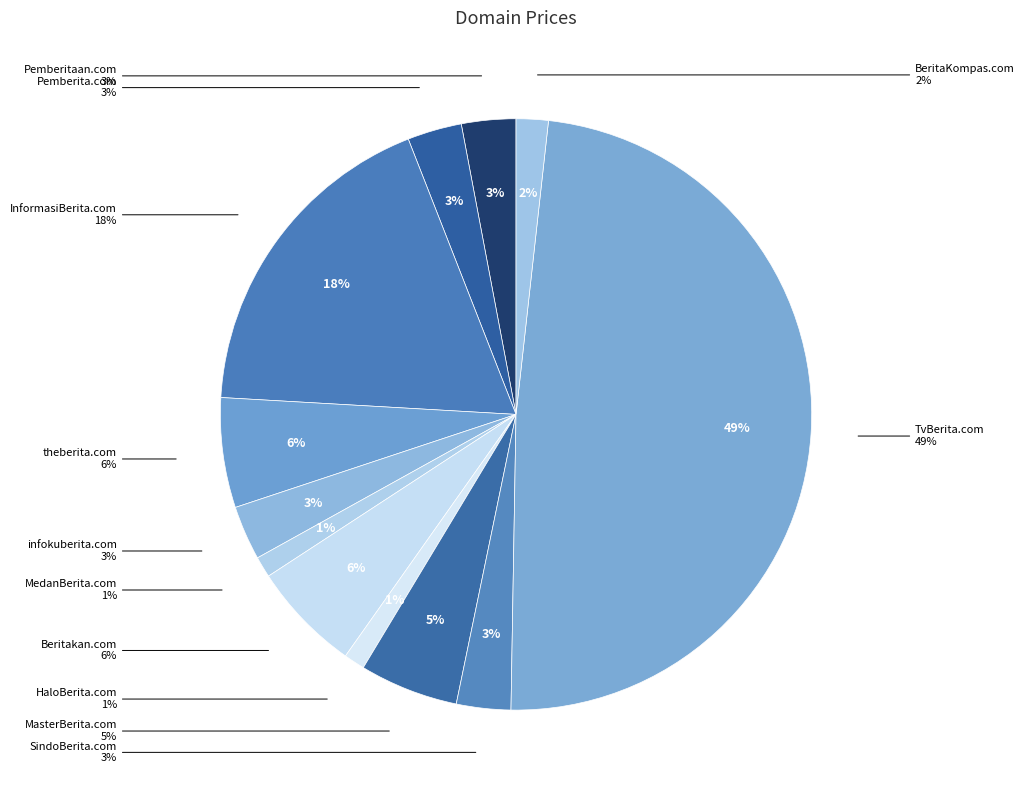

Which category has the smallest portion of the pie?

MedanBerita.com